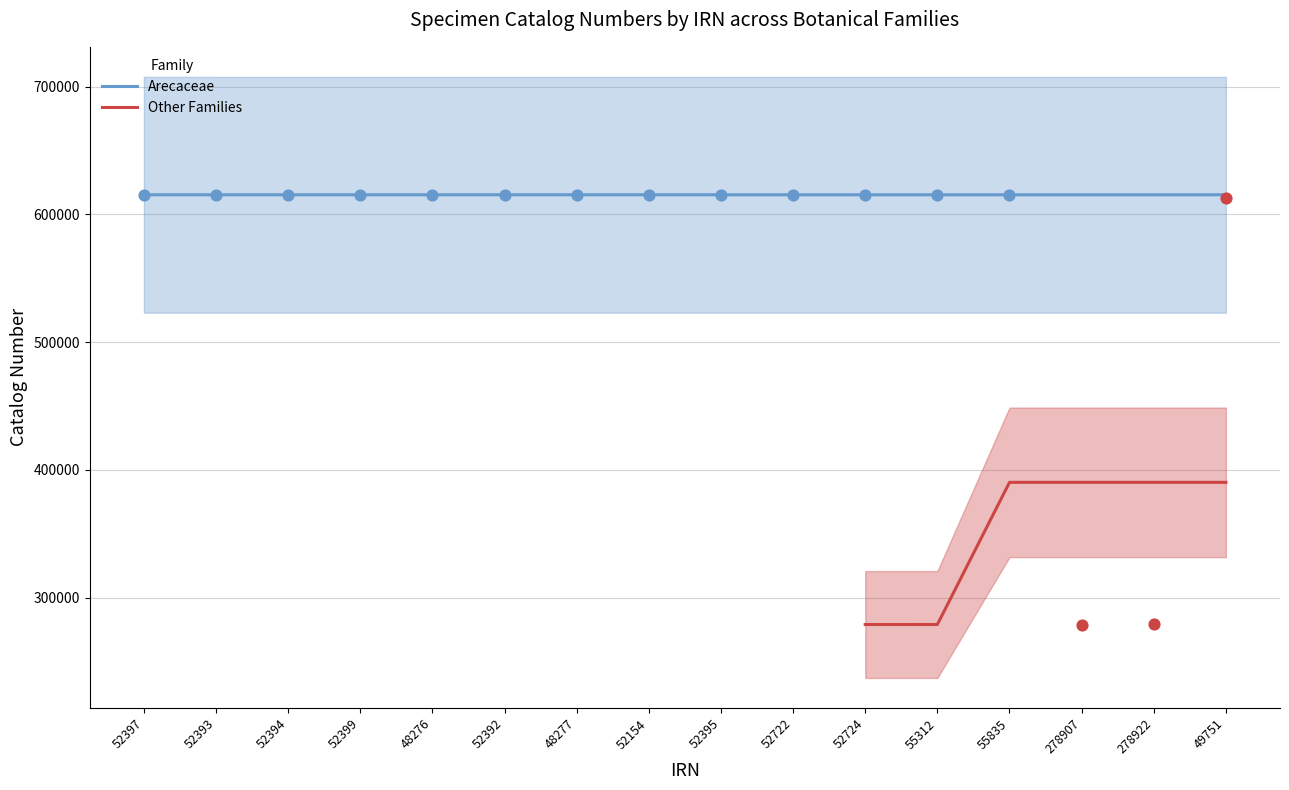

Which series reaches the maximum Y coordinate?

Arecaceae